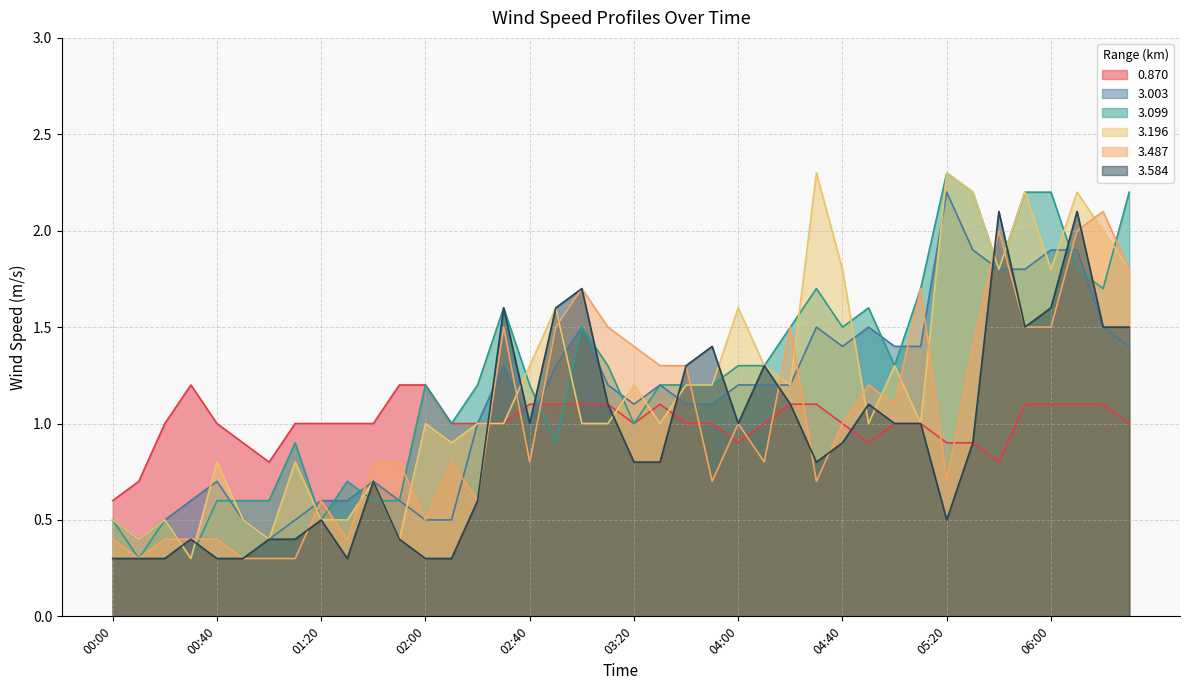

Rank the series at 03:30 from lowest to highest value.

3.584, 3.196, 0.870, 3.003, 3.099, 3.487